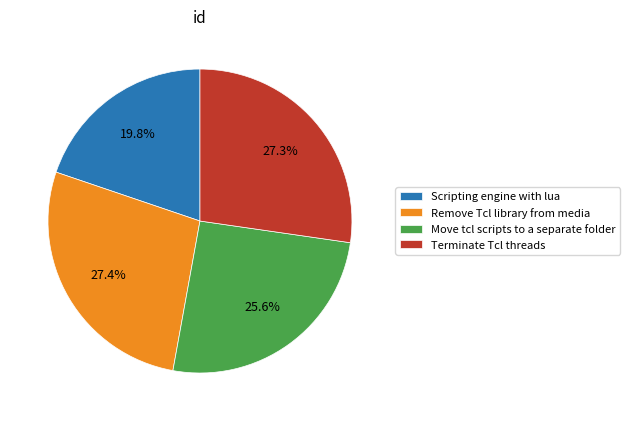

Is it true that Scripting engine with lua is 20% of the pie?

True